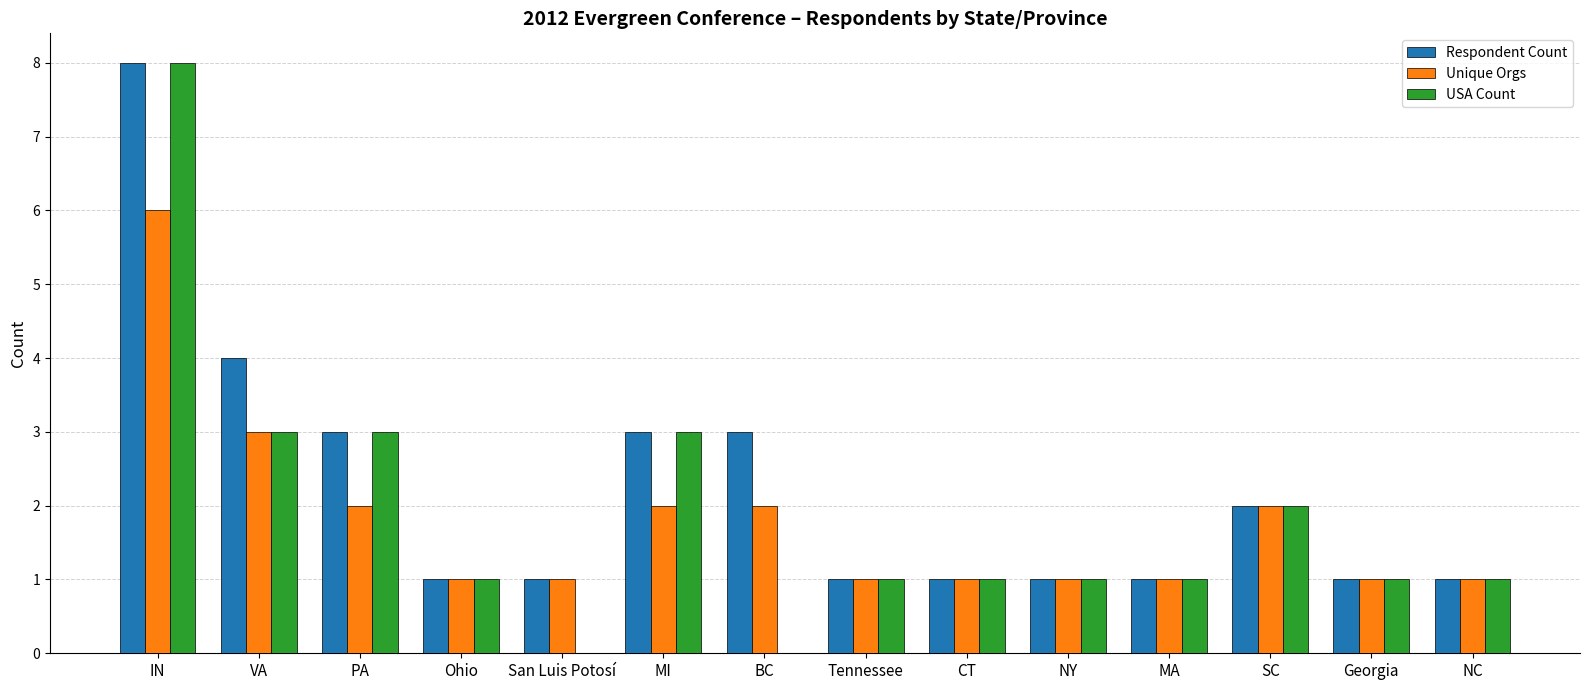

The USA Count series shows 3 at MI. True or false?

True